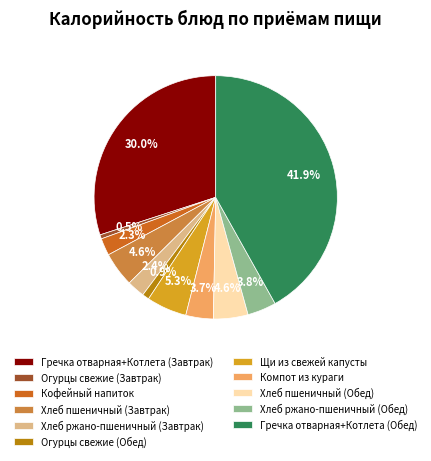

Is Гречка отварная+Котлета (Обед) the majority of the pie?

No